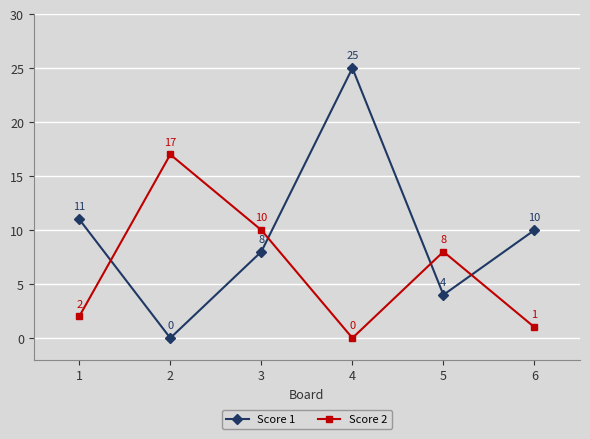

Which series has the largest total across all categories?

Score 1